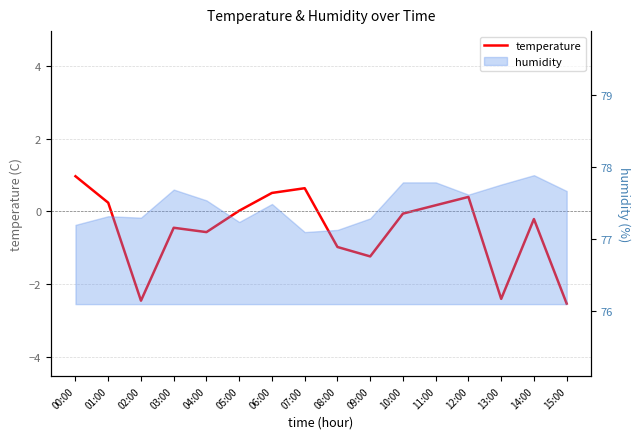

What is the sum of all values?

-8.0